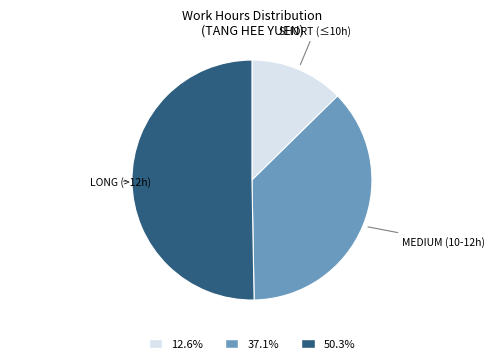

Does SHORT (≤10h) account for over 50% of the chart?

No